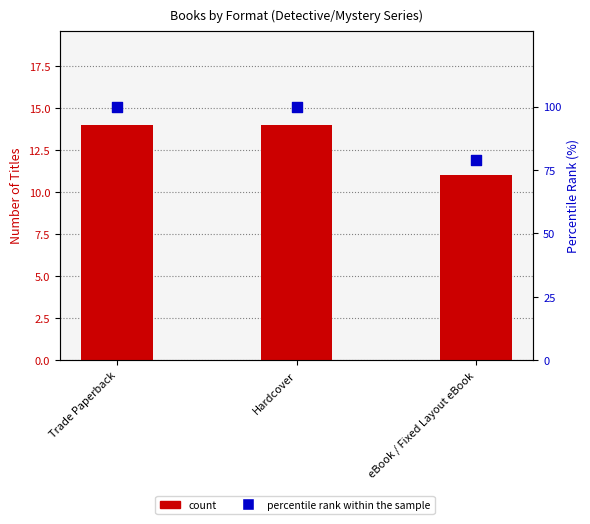

At which category is the sum across all series the highest?

Trade Paperback